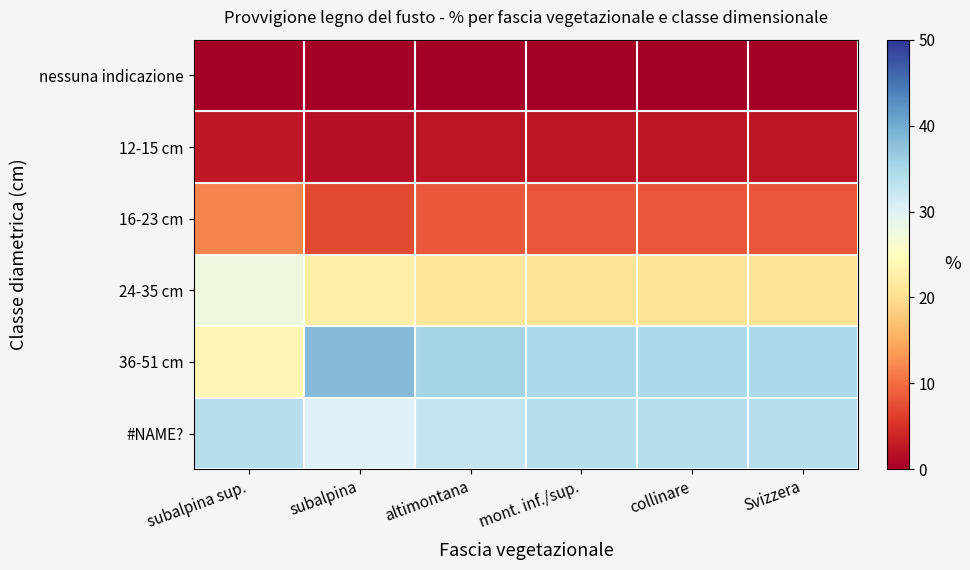

Which series has the largest total across all categories?

36-51 cm